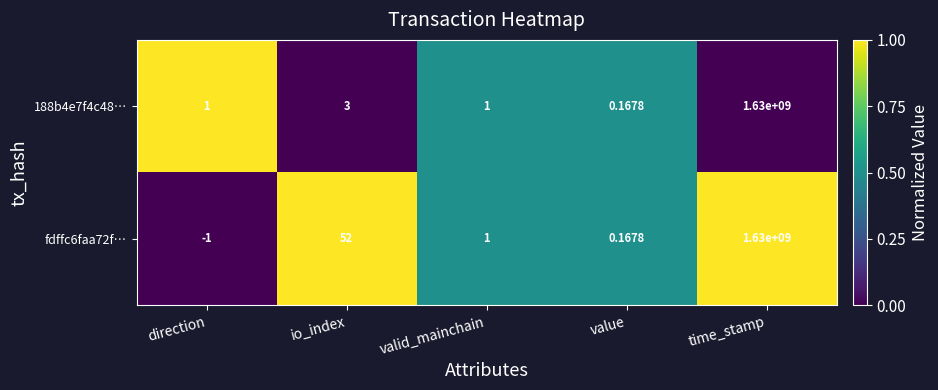

Rank the categories by fdffc6faa72f… value from lowest to highest.

direction, value, valid_mainchain, io_index, time_stamp